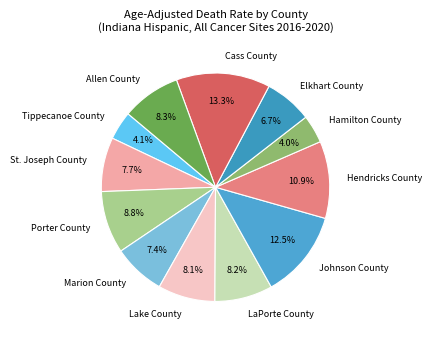

Does Lake County account for over 50% of the chart?

No